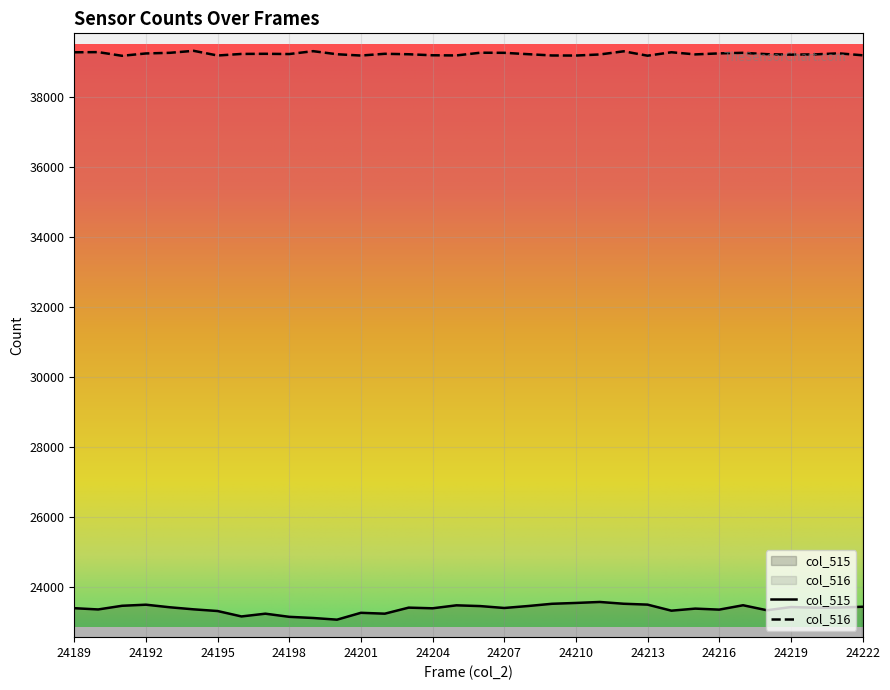

What is the average value of the col_516 series?

39231